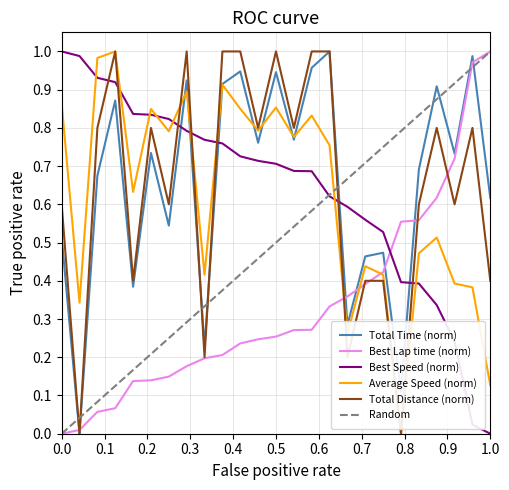

At which category is the sum across all series the highest?

4